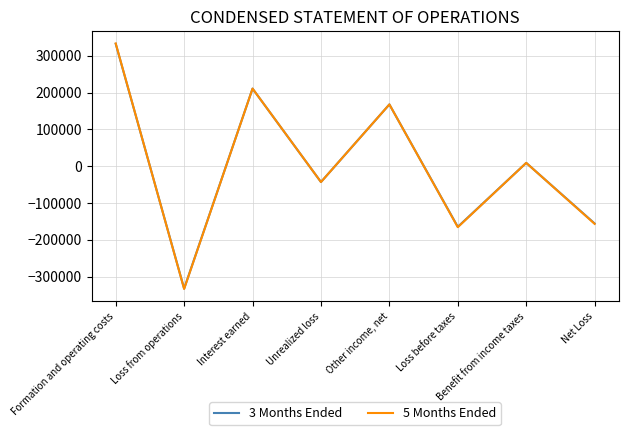

List the labels in order of 5 Months Ended value, largest first.

Formation and operating costs, Interest earned, Other income, net, Benefit from income taxes, Unrealized loss, Net Loss, Loss before taxes, Loss from operations